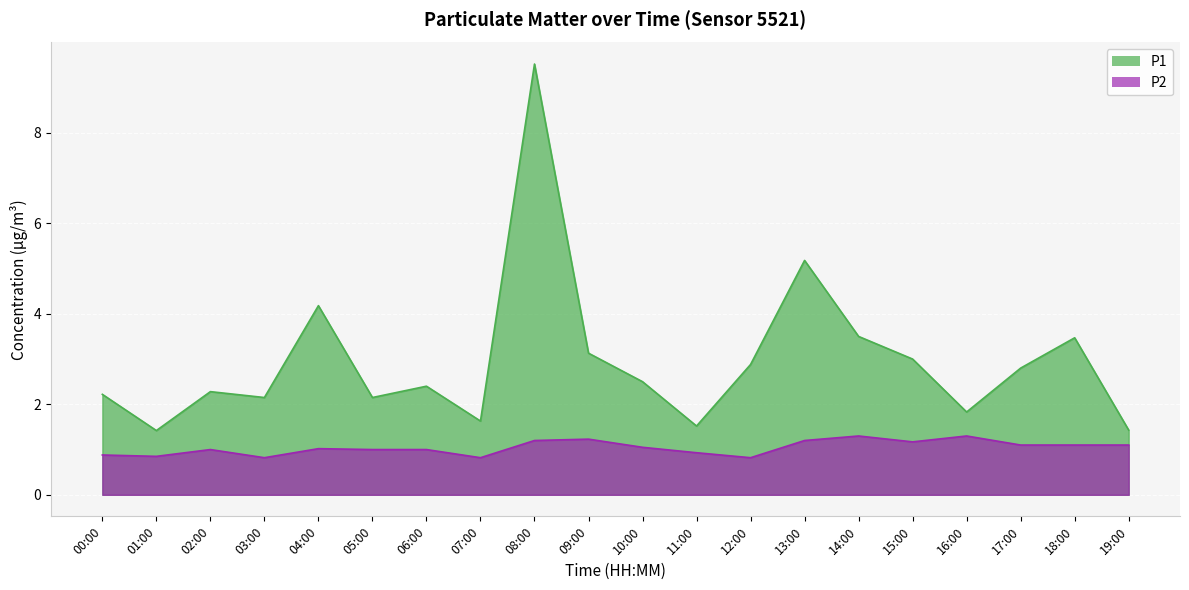

How many series are shown in this chart?

2